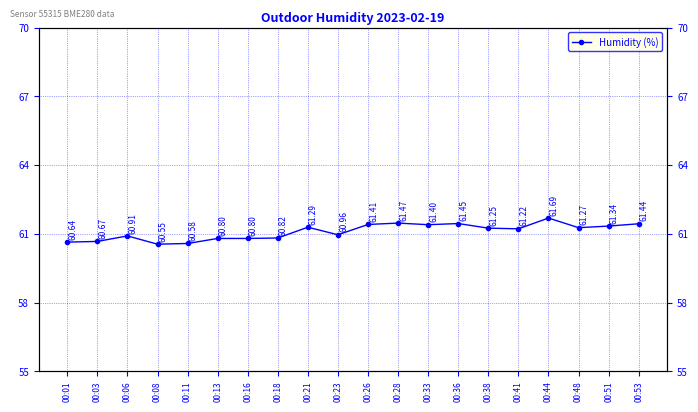

Read the value at 00:01.

60.6